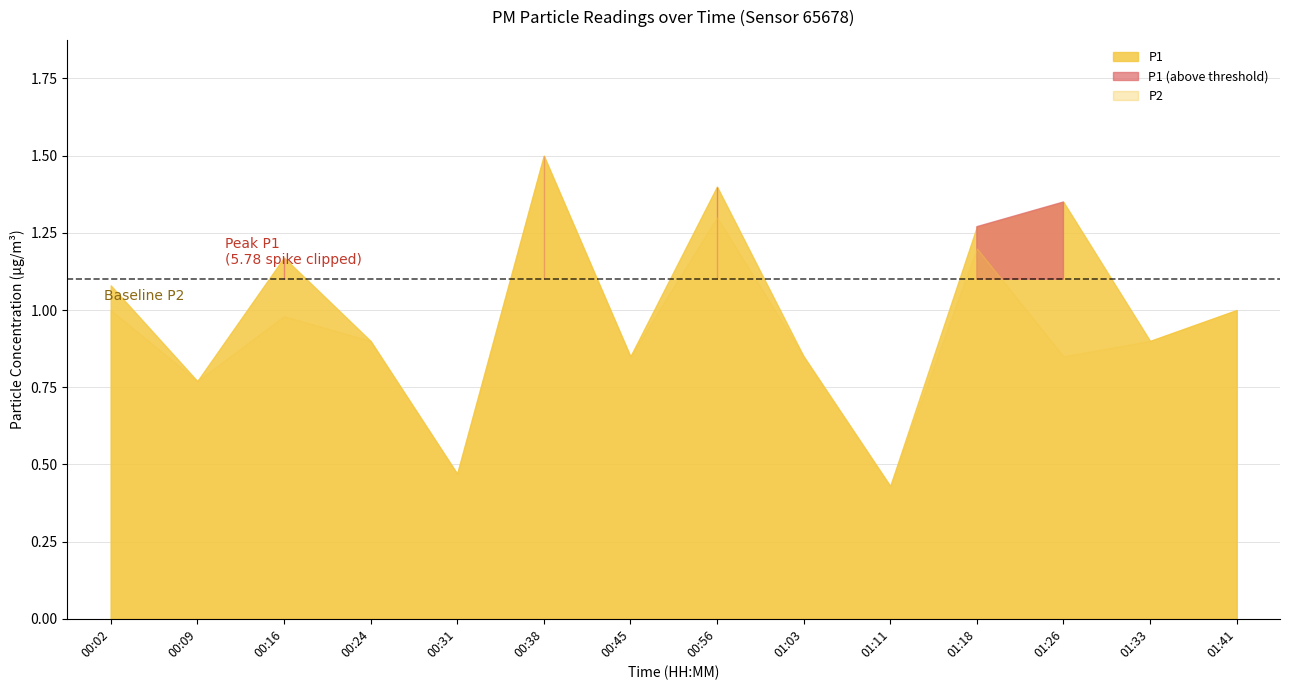

What is the total value across all series at 00:02?

2.1